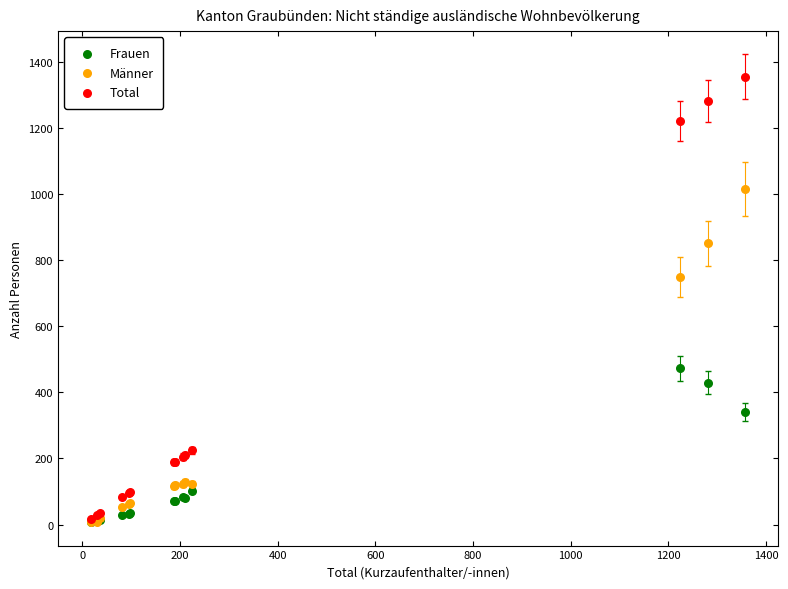

What are all the series names shown in the legend?

Frauen, Männer, Total